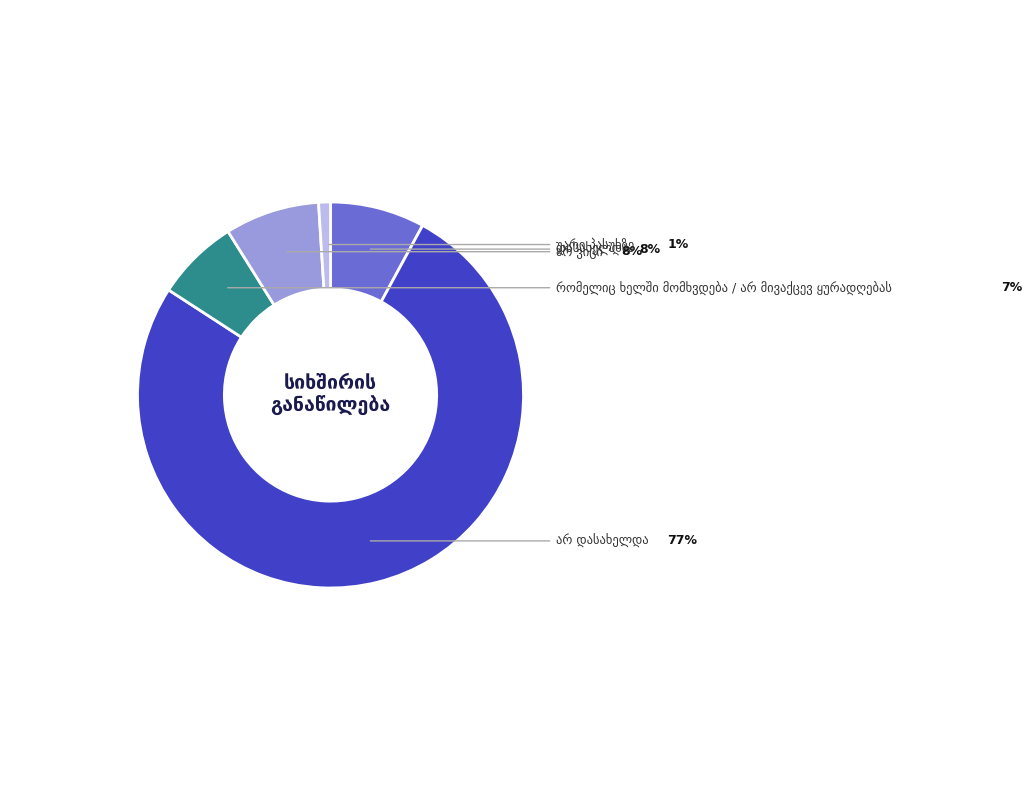

Is there a majority slice in this chart?

Yes